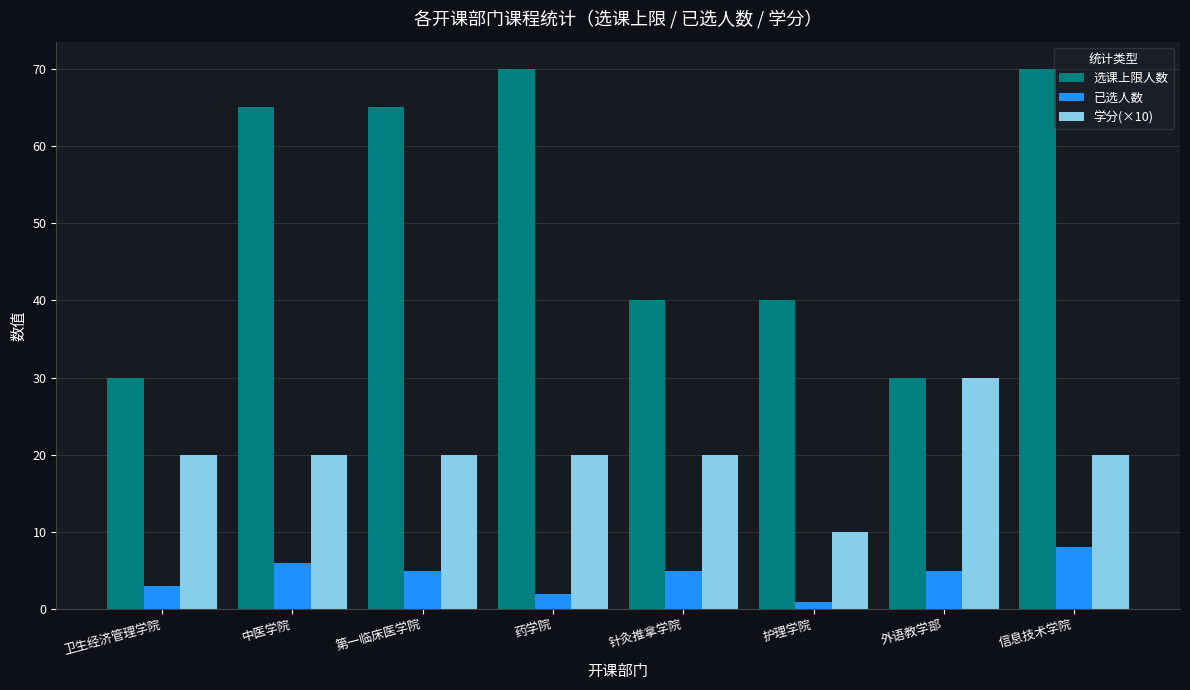

Reading left to right, transcribe all the data shown in this chart.

选课上限人数: 30	65	65	70	40	40	30	70
已选人数: 3	6	5	2	5	1	5	8
学分(×10): 20	20	20	20	20	10	30	20